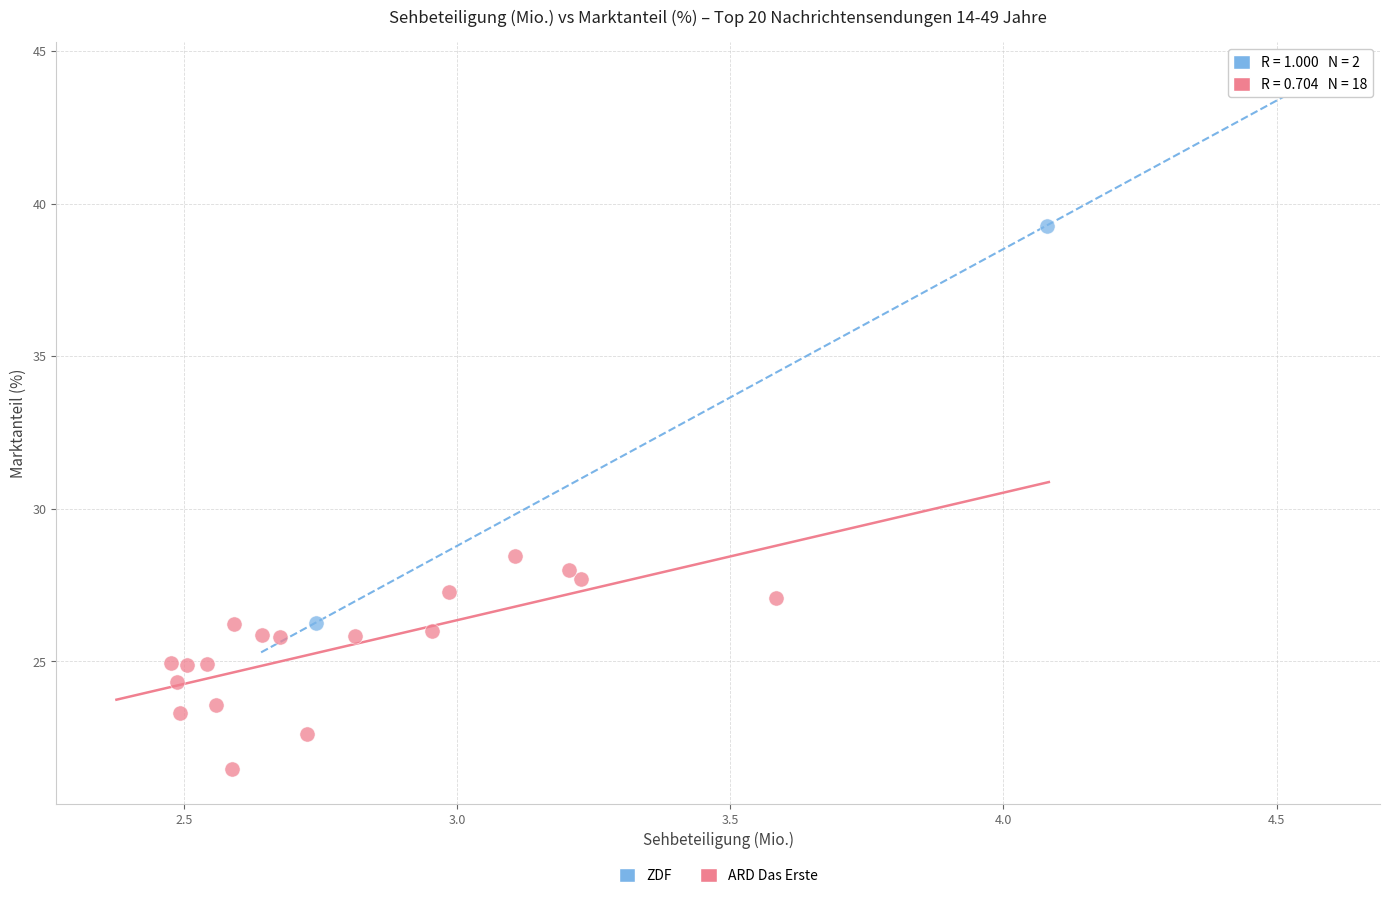

What are all the series names shown in the legend?

ZDF, ARD Das Erste